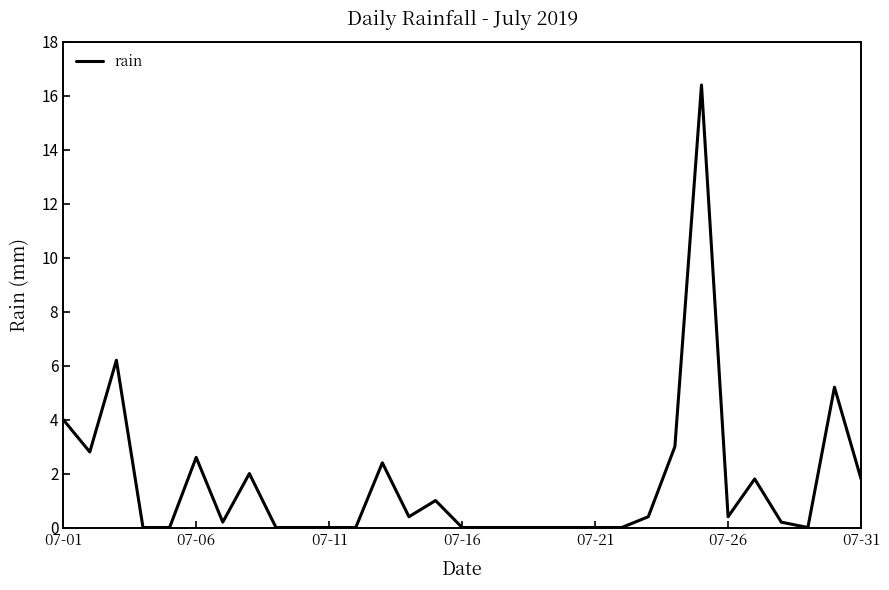

What is the maximum value shown in the chart?

16.4